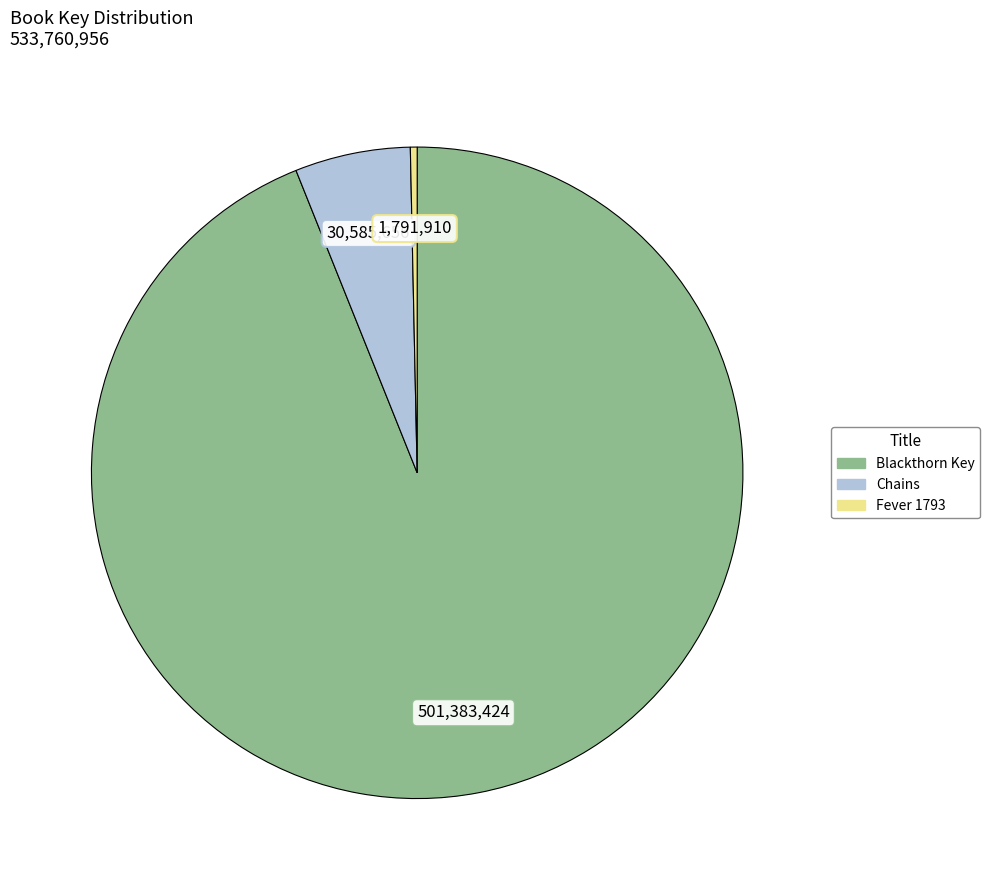

Count the number of slices in the pie.

3